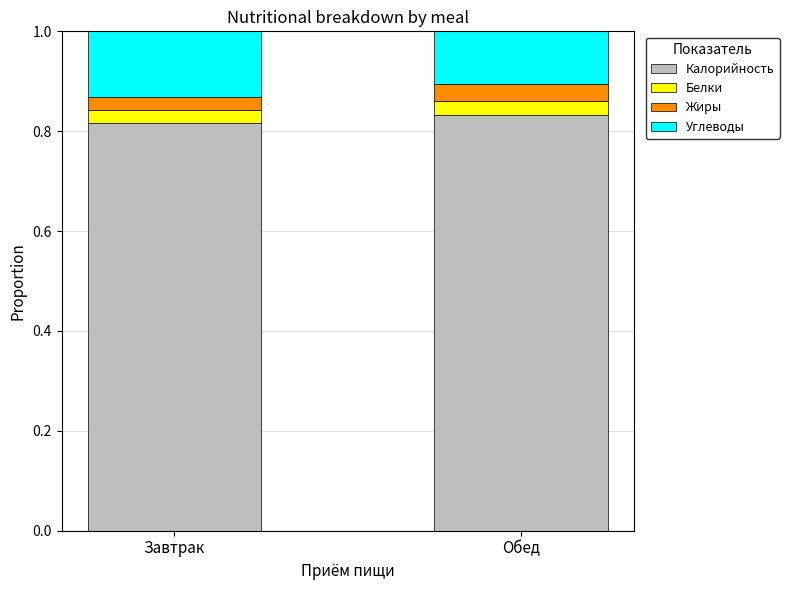

Are the bars horizontal?

No